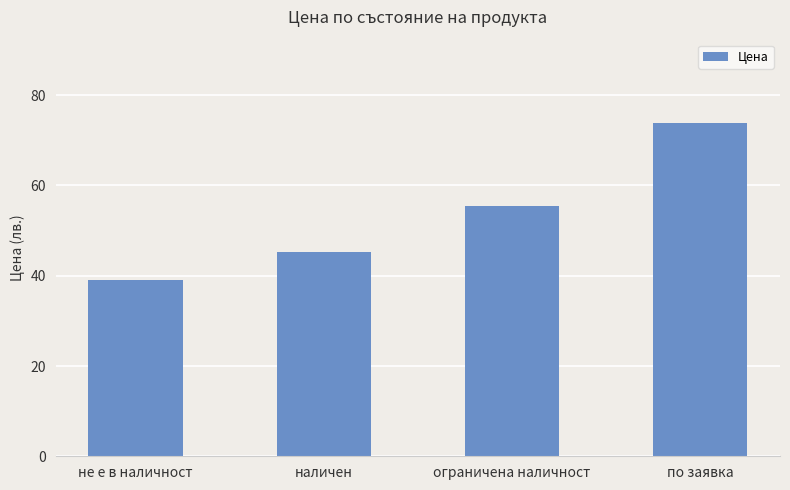

What is the ratio of the value at ограничена наличност to the value at по заявка?

0.8